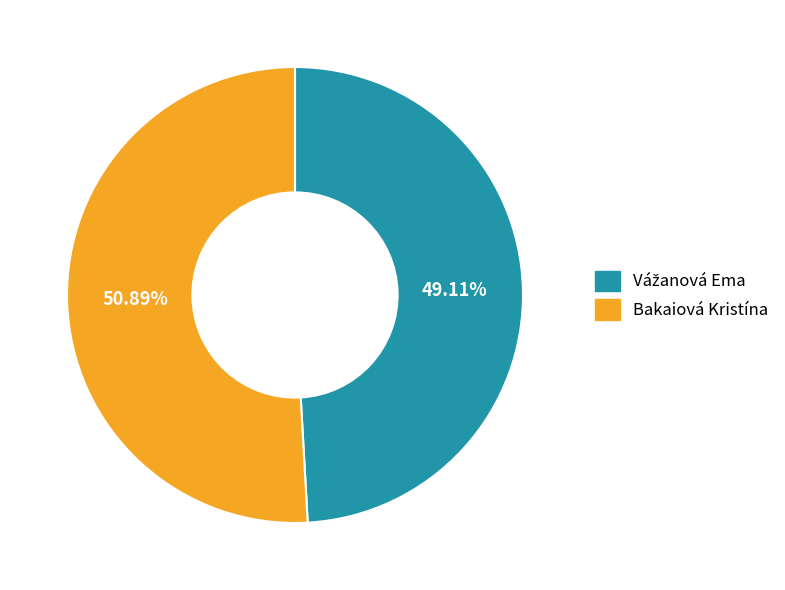

Does Bakaiová Kristína represent more than half of the total?

Yes